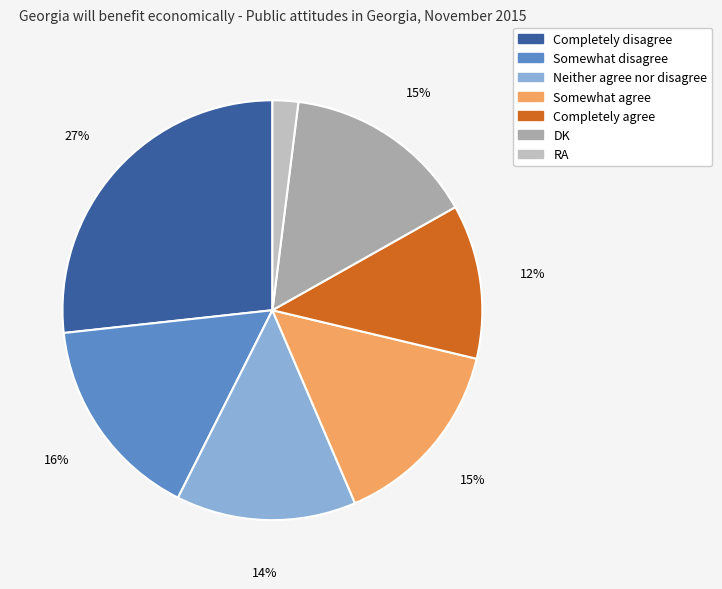

What is the ratio of the value at Somewhat agree to the value at RA?

7.5